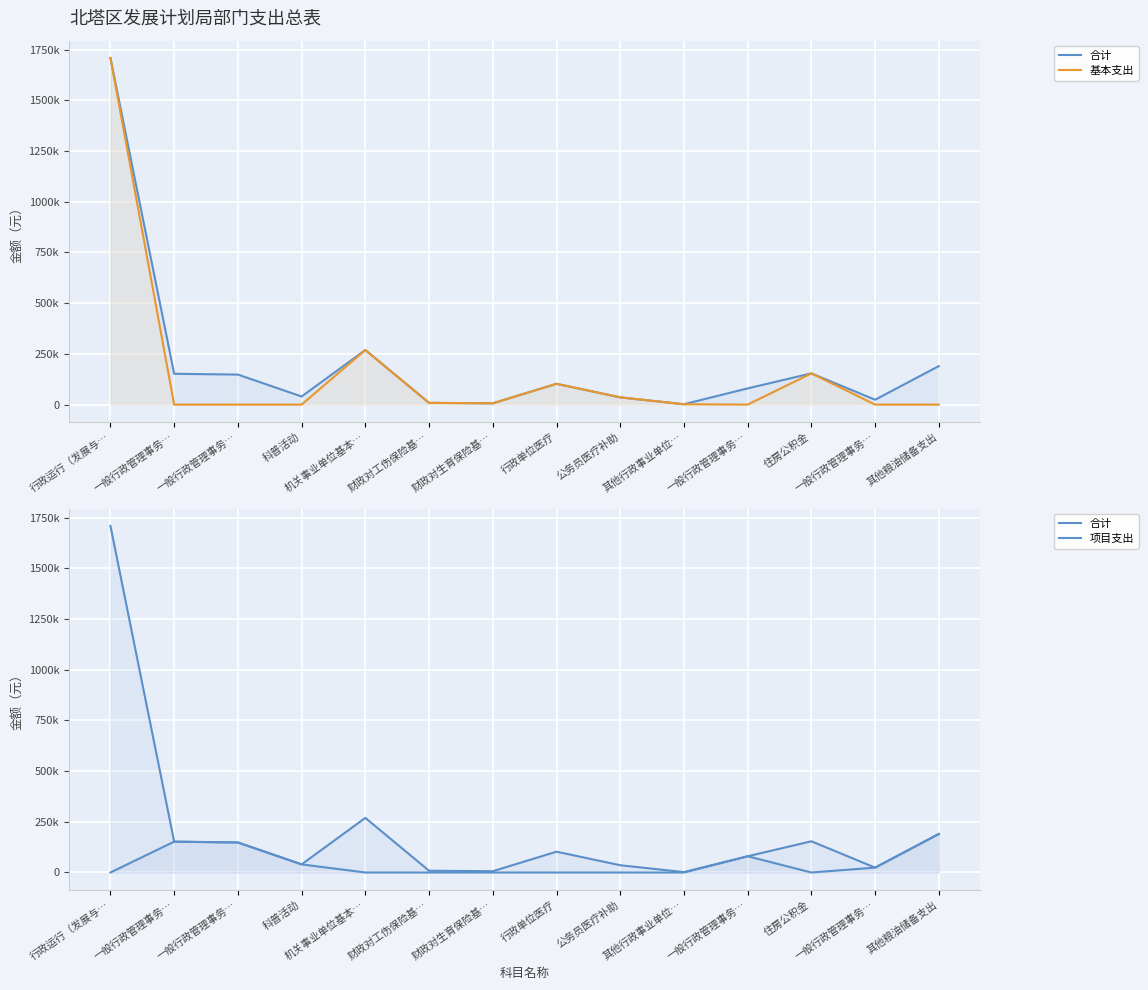

How many values in the 基本支出 series exceed 6412?

6